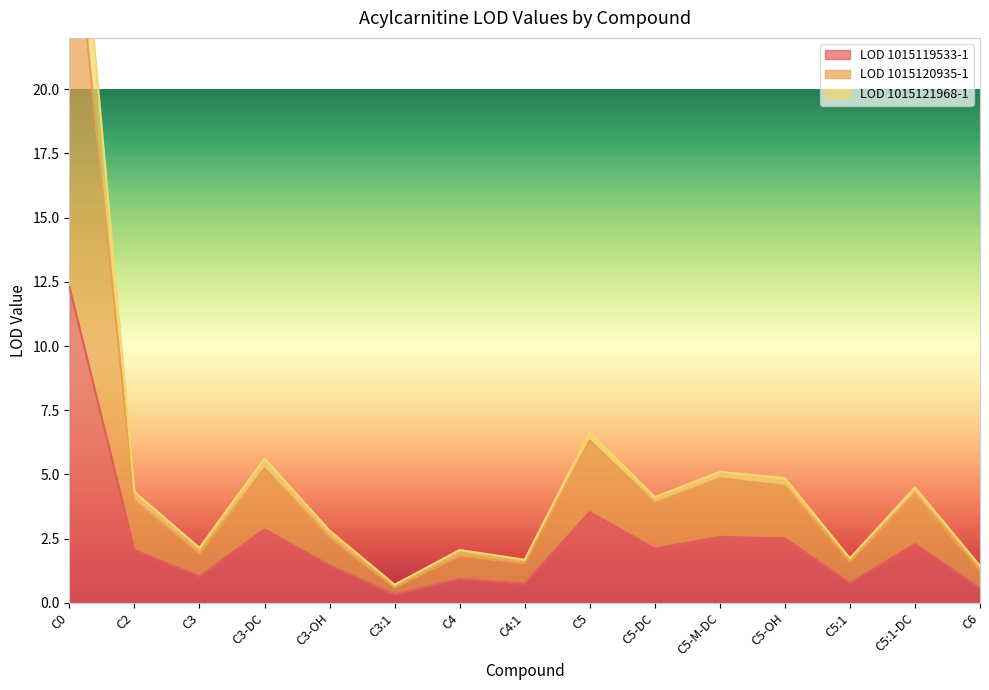

How many values in the LOD 1015121968-1 series are below 3?

7